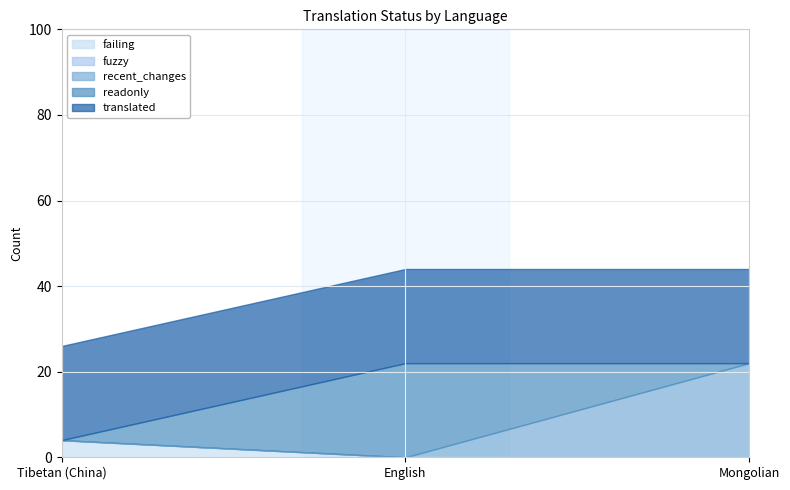

Reading left to right, list all the values displayed in this chart.

failing: 4	0	0
fuzzy: 0	0	0
recent_changes: 0	0	22
readonly: 0	22	0
translated: 22	22	22